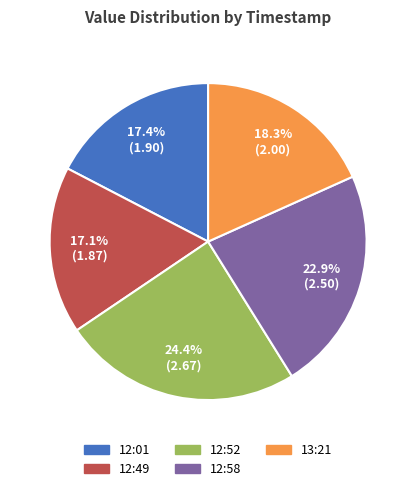

What portion of the pie excludes 12:01?

82.6%